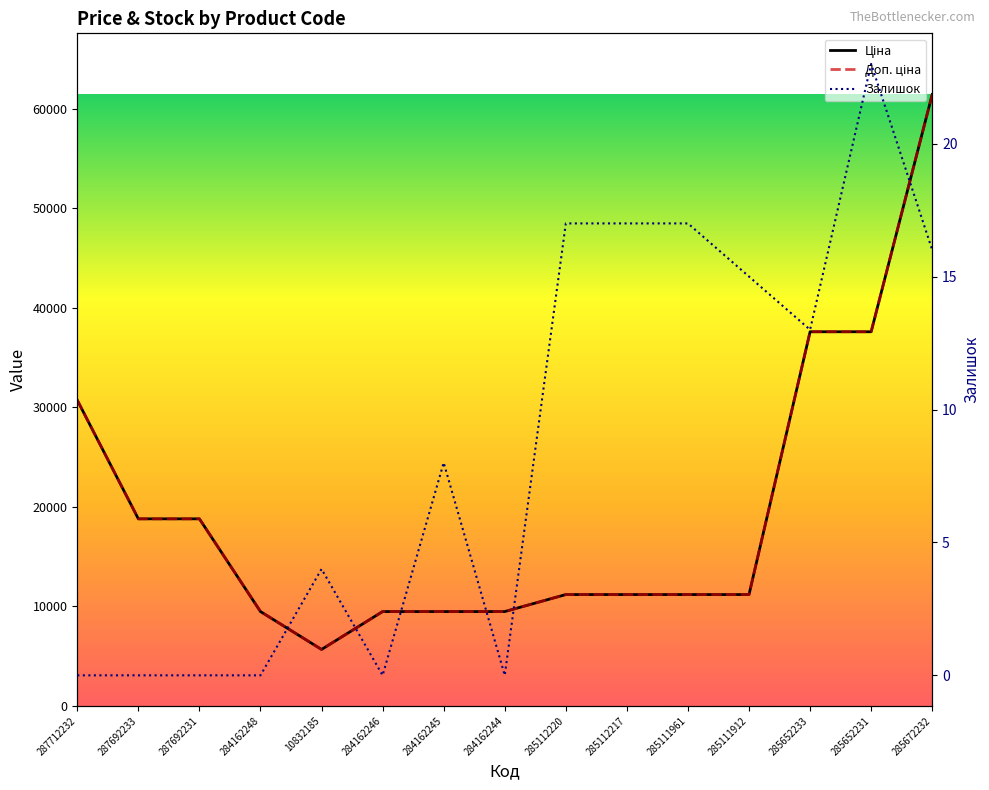

Reading left to right, transcribe all the data shown in this chart.

Ціна: 30717.1	18796.8	18796.8	9480.1	5673.8	9480.1	9480.1	9480.1	11188.2	11188.2	11188.2	11188.2	37593.6	37593.6	61434.3
Доп. ціна: 30717.1	18796.8	18796.8	9480.1	5673.8	9480.1	9480.1	9480.1	11188.2	11188.2	11188.2	11188.2	37593.6	37593.6	61434.3
Залишок: 0.0	0.0	0.0	0.0	4.0	0.0	8.0	0.0	17.0	17.0	17.0	15.0	13.0	23.0	16.0